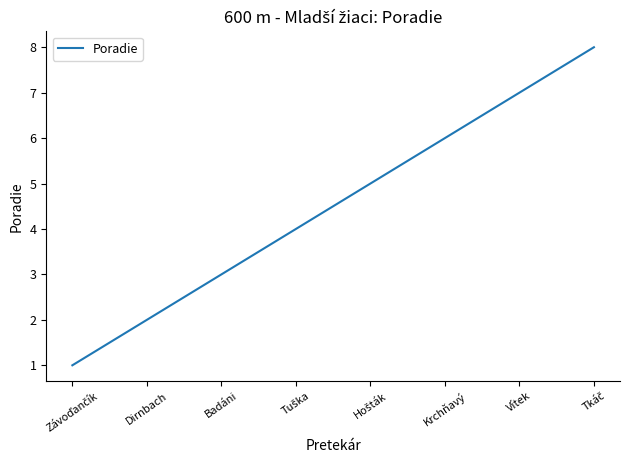

True or false: the data has more than 1 interior local peaks.

False